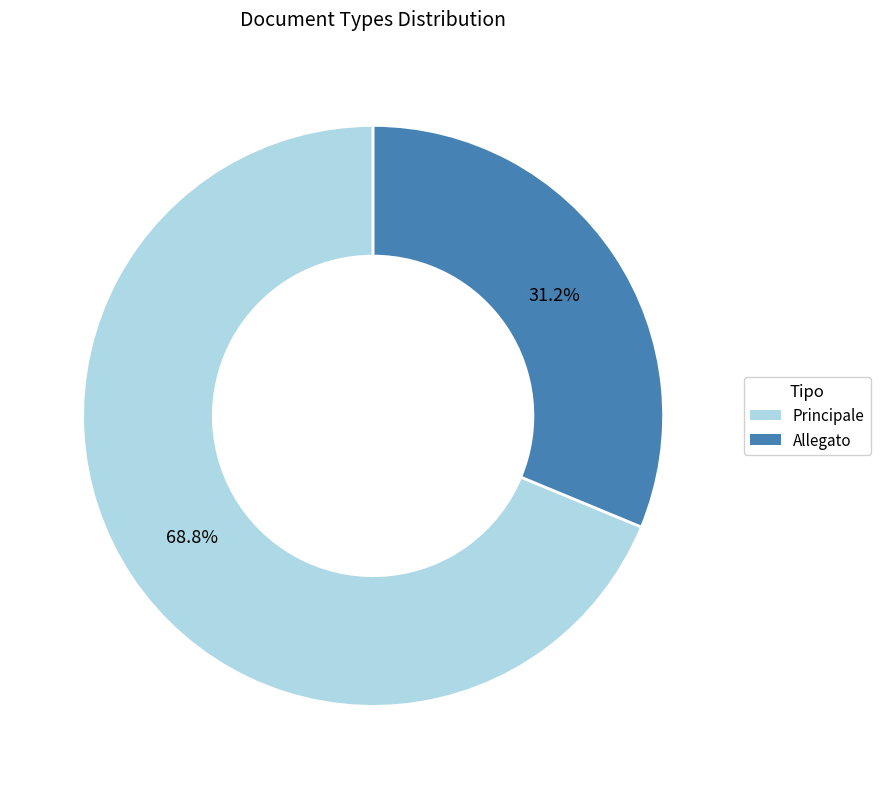

Do Principale and Allegato together represent more than half of the pie?

Yes